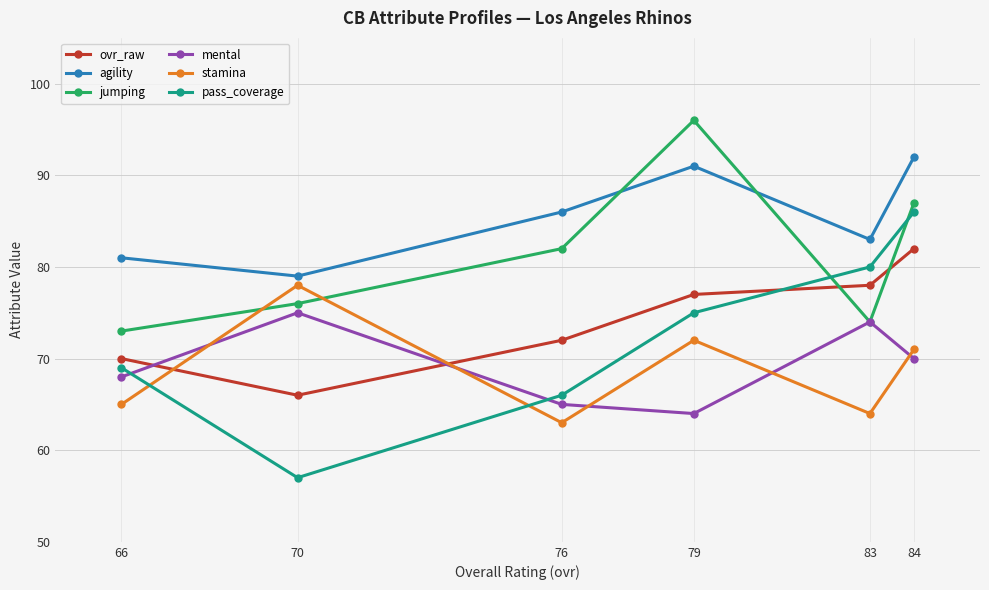

Rank the series at 79 from lowest to highest value.

mental, stamina, pass_coverage, ovr_raw, agility, jumping